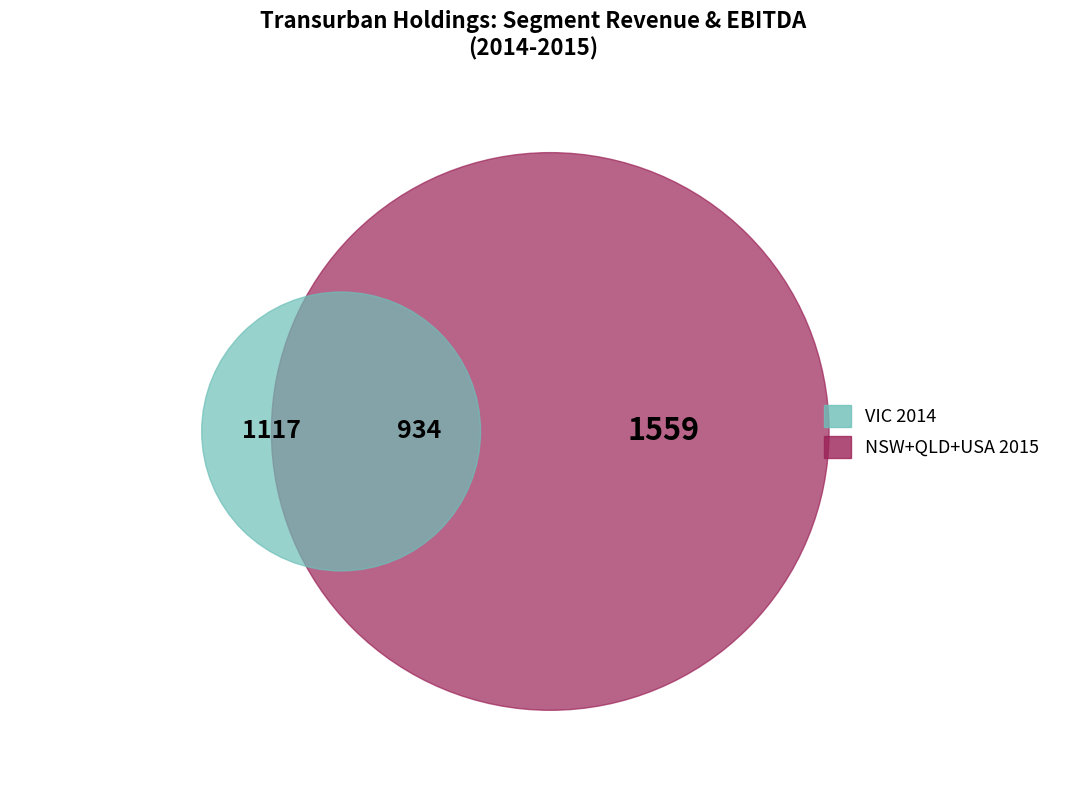

Is it true that 2015 is 58% of the pie?

True